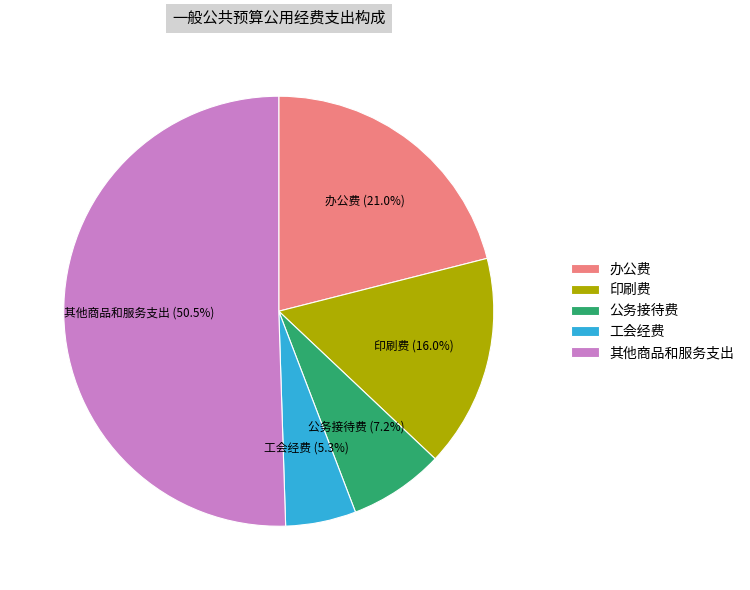

Which category accounts for the majority?

其他商品和服务支出